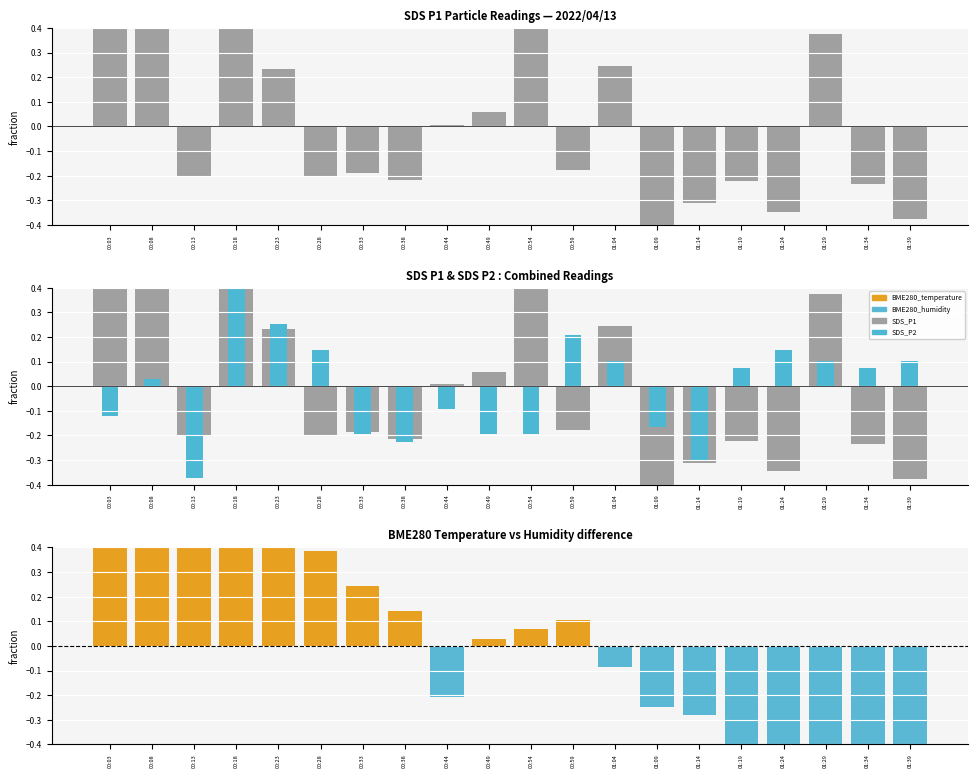

What is the difference between the maximum and minimum values in the SDS_P2 series?

1.0